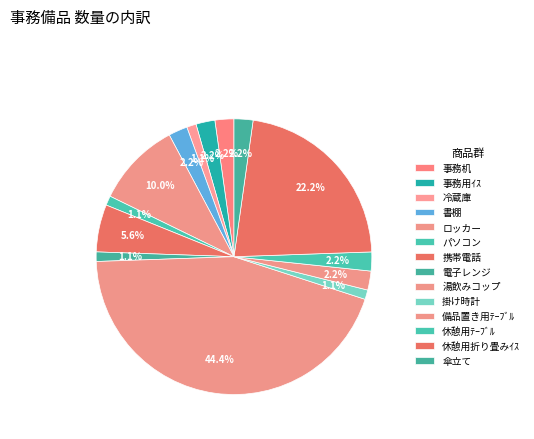

How many slices are in this pie chart?

14